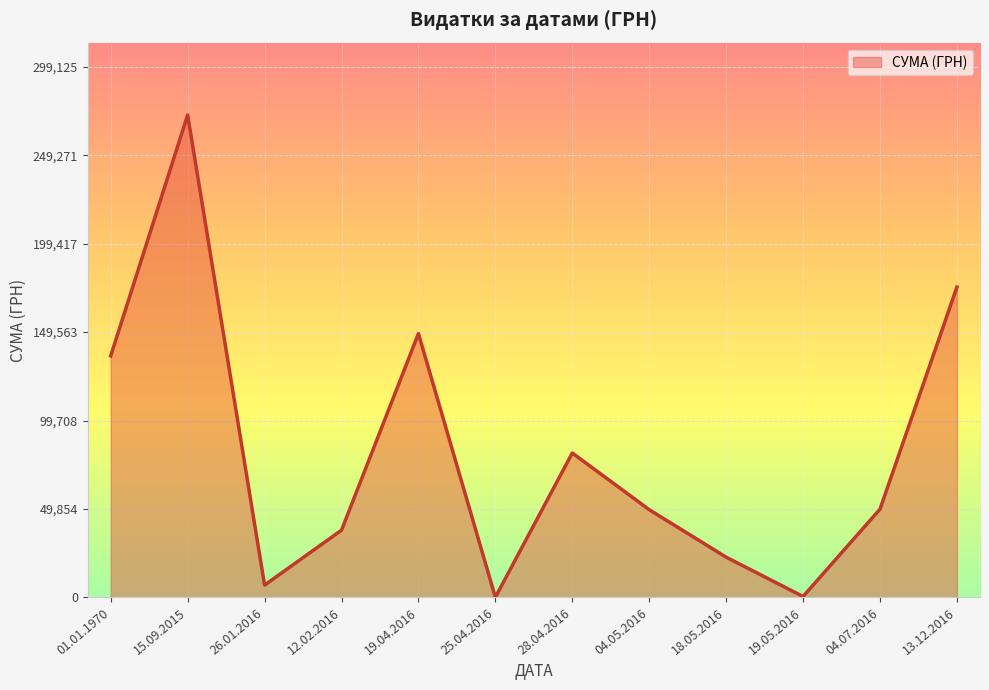

Between 19.04.2016 and 15.09.2015, which is larger?

15.09.2015